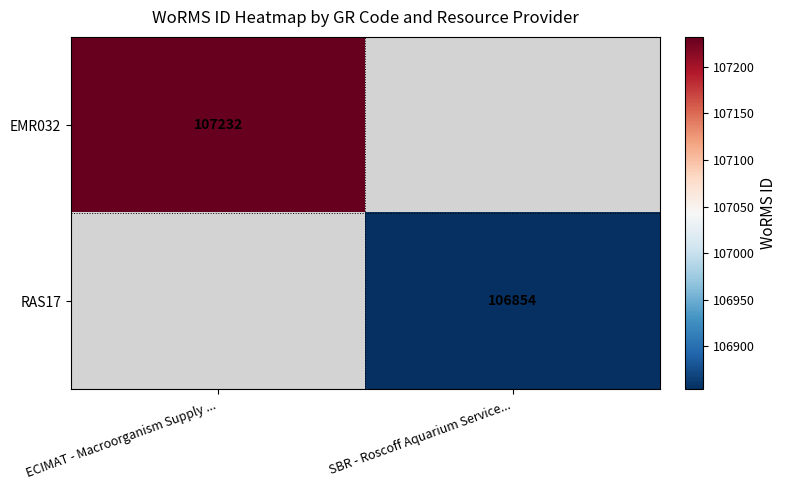

How many data points does each series have?

2